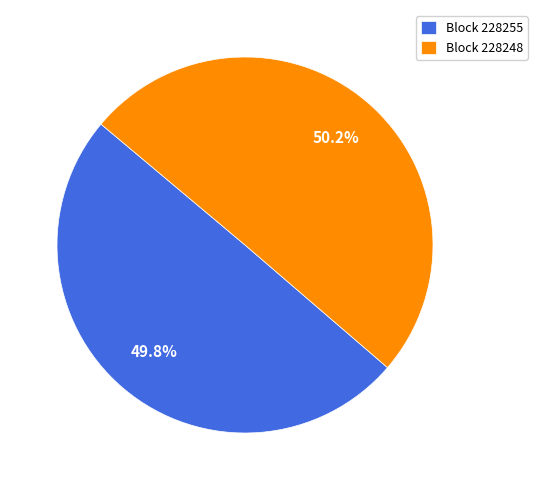

Is there a majority slice in this chart?

Yes